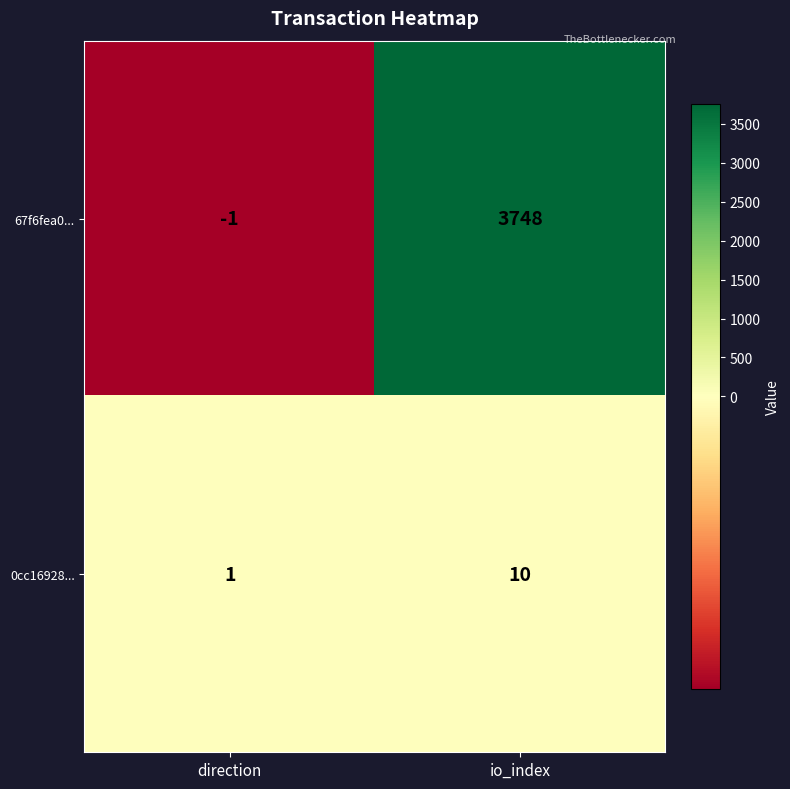

Reading left to right, transcribe all the data shown in this chart.

67f6fea0...: -1	3748
0cc16928...: 1	10